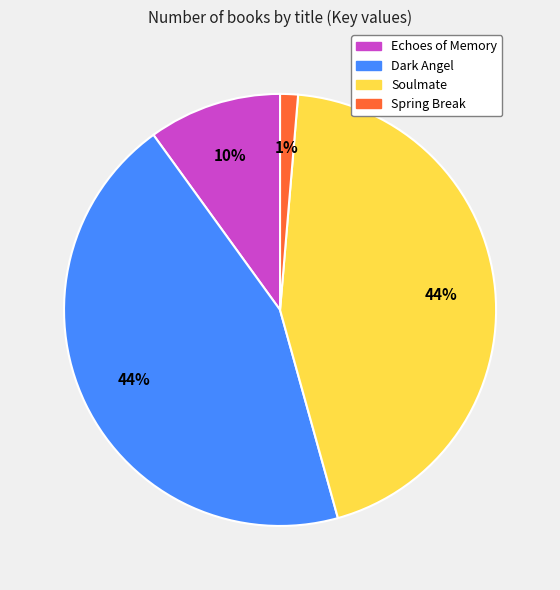

Between Echoes of Memory and Dark Angel, which is larger?

Dark Angel